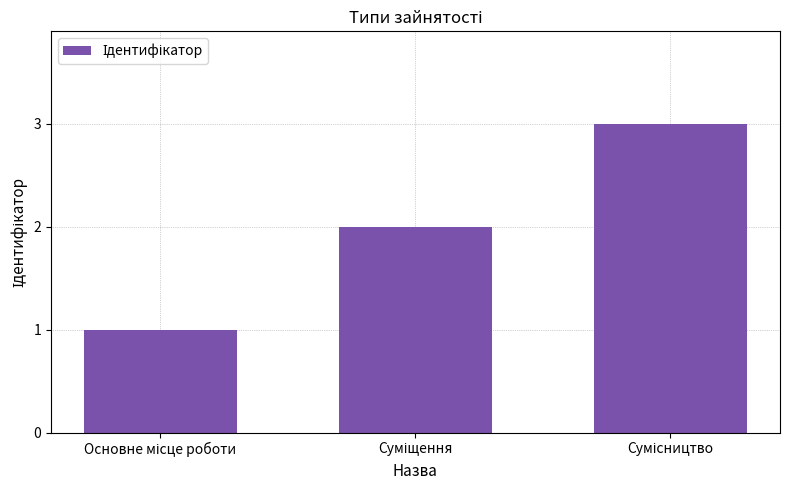

What is the greatest value displayed?

3